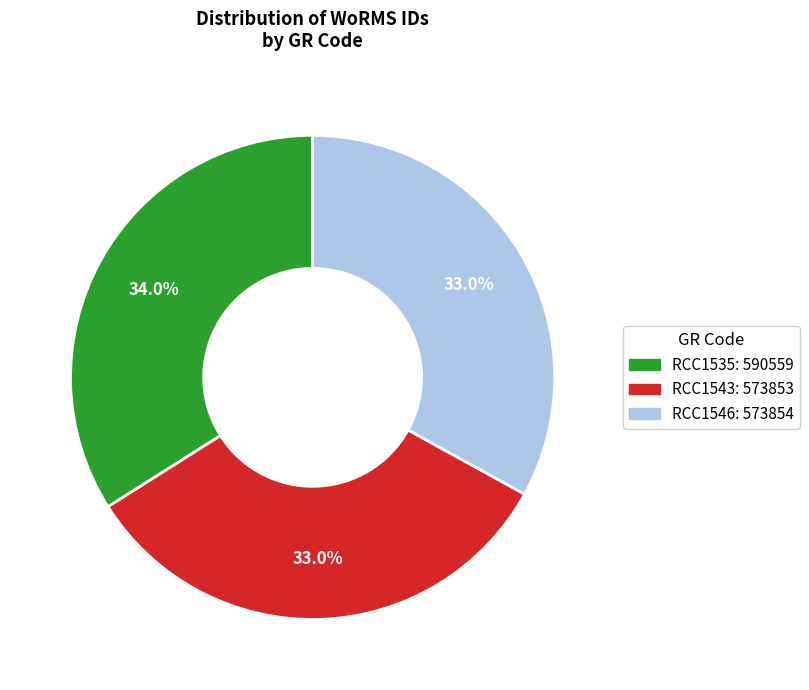

What is the largest slice in the pie chart?

RCC1535